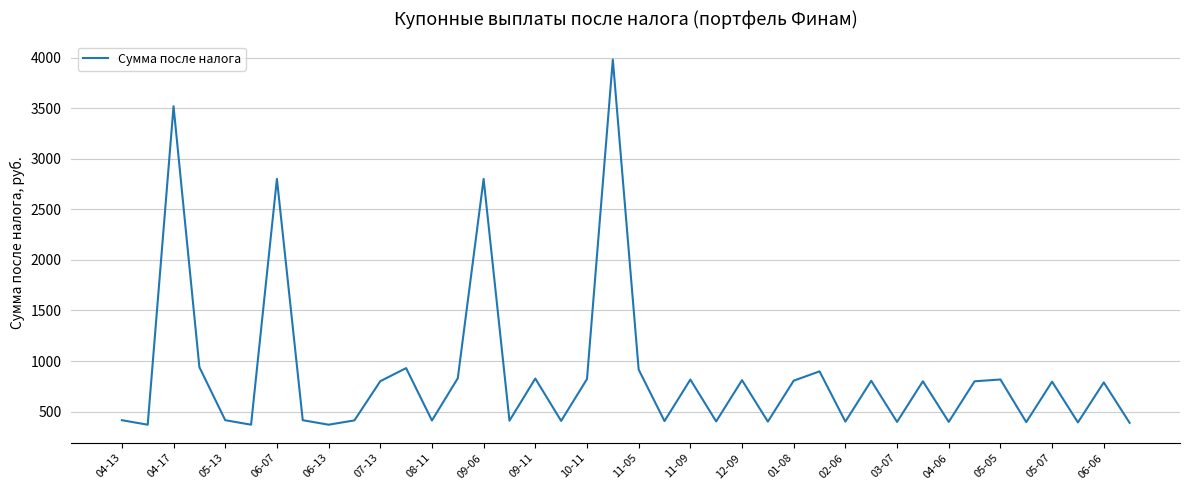

What is the minimum value shown in the chart?

370.4